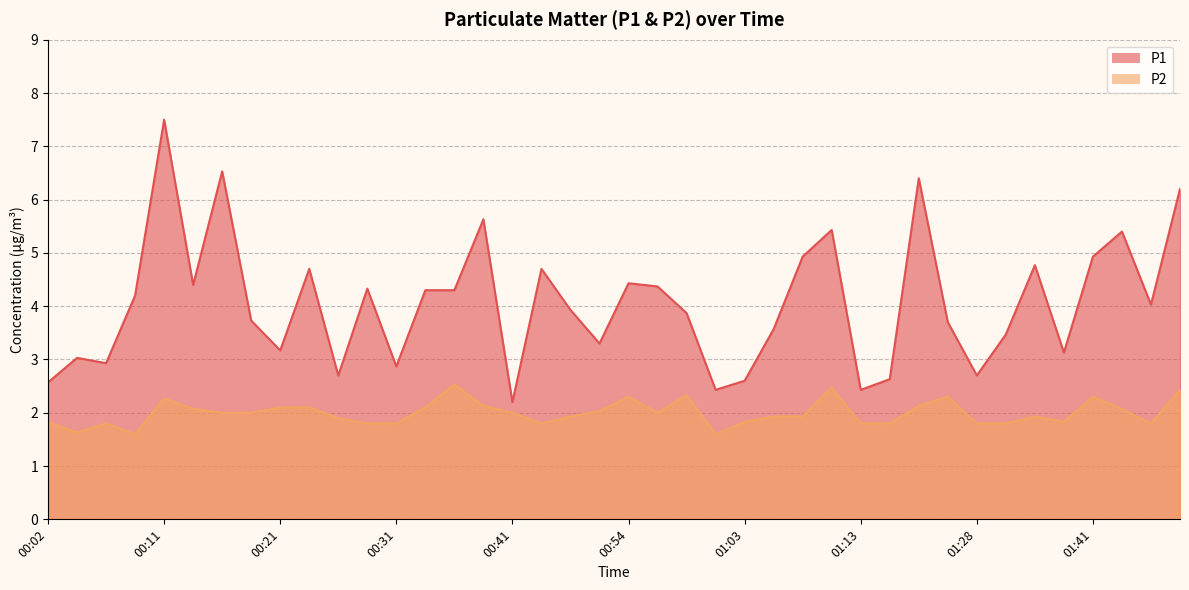

Rank the series at 01:36 from lowest to highest value.

P2, P1